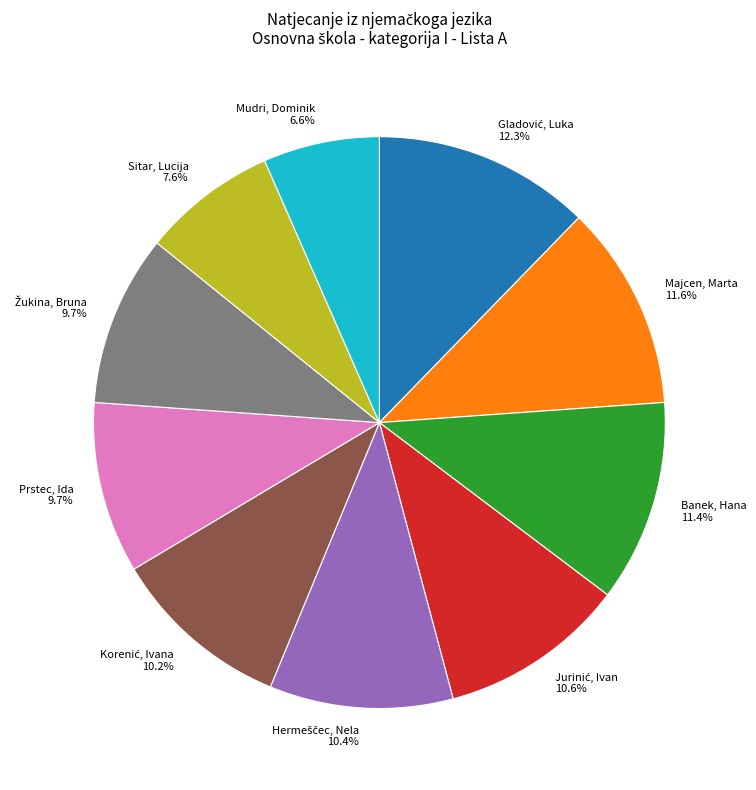

Between Sitar, Lucija and Mudri, Dominik, which is larger?

Sitar, Lucija